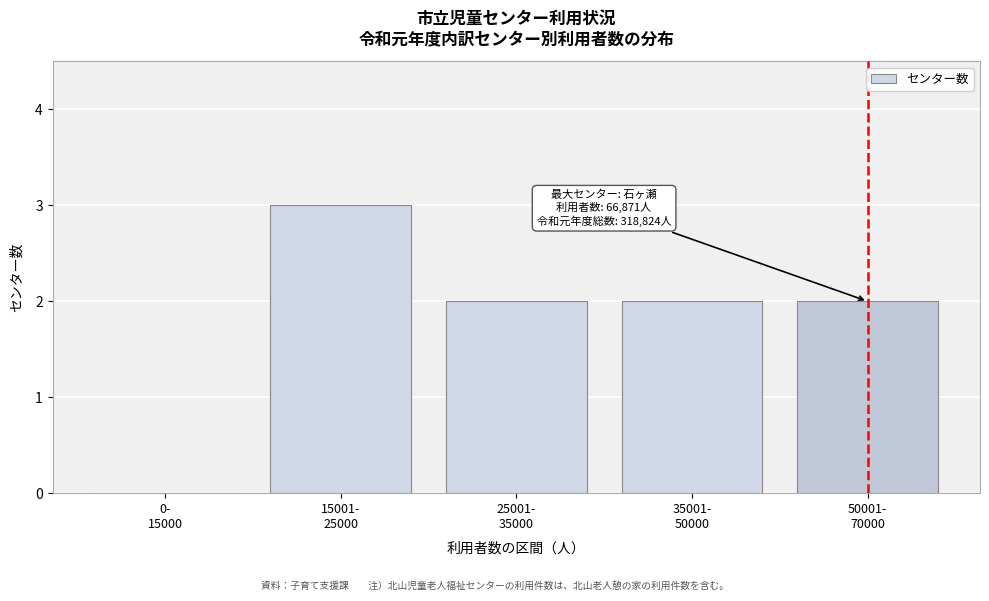

What is the greatest value displayed?

3